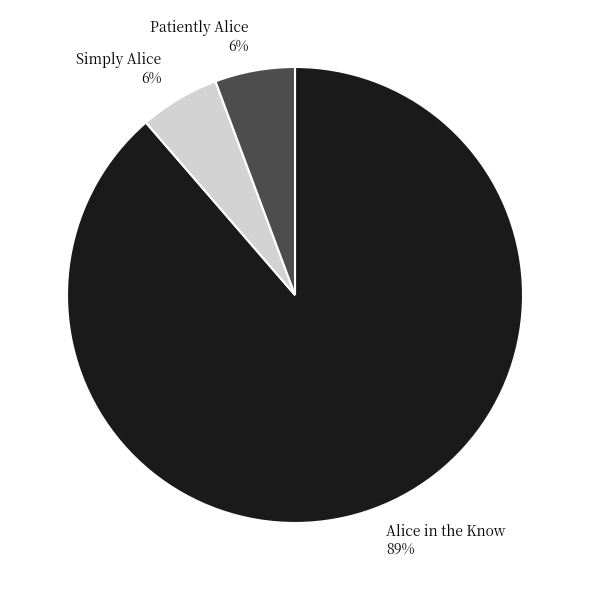

True or false: Patiently Alice accounts for 19% of the total.

False